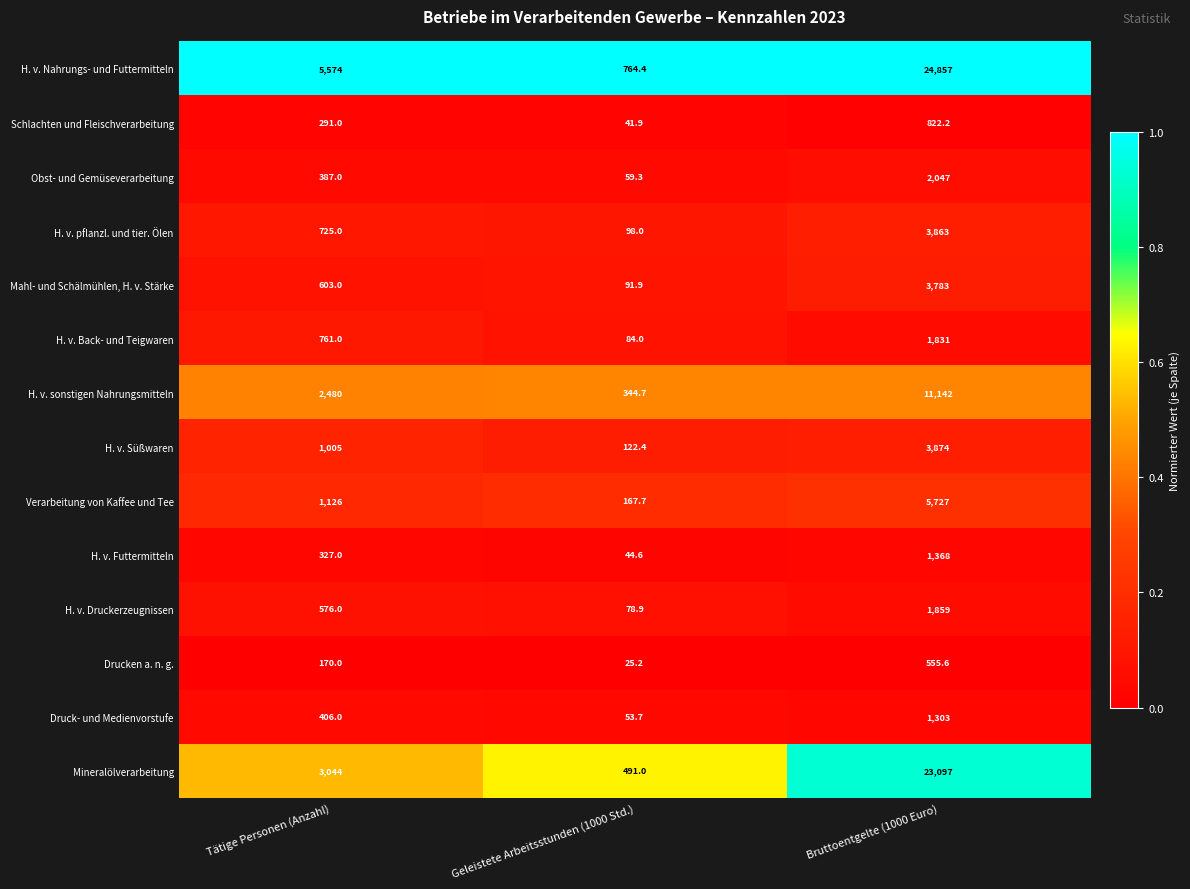

Is it true that H. v. sonstigen Nahrungsmitteln equals 2480.0 at Tätige Personen (Anzahl)?

True